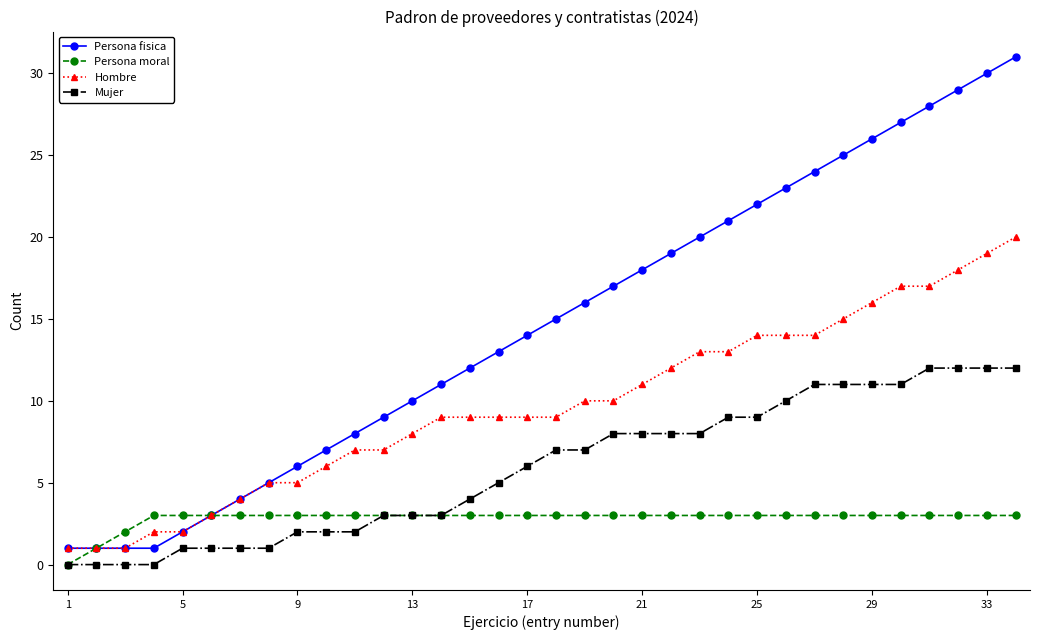

True or false: Mujer and Persona fisica cross at least once.

False